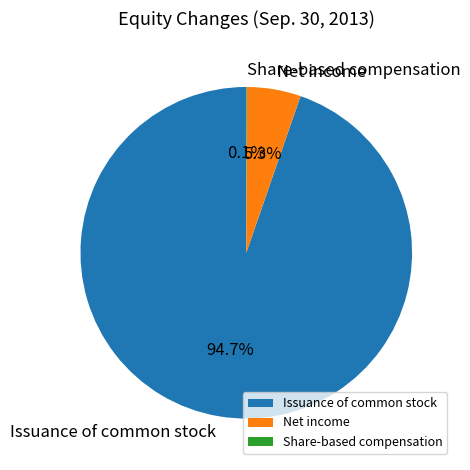

What is the largest slice in the pie chart?

Issuance of common stock